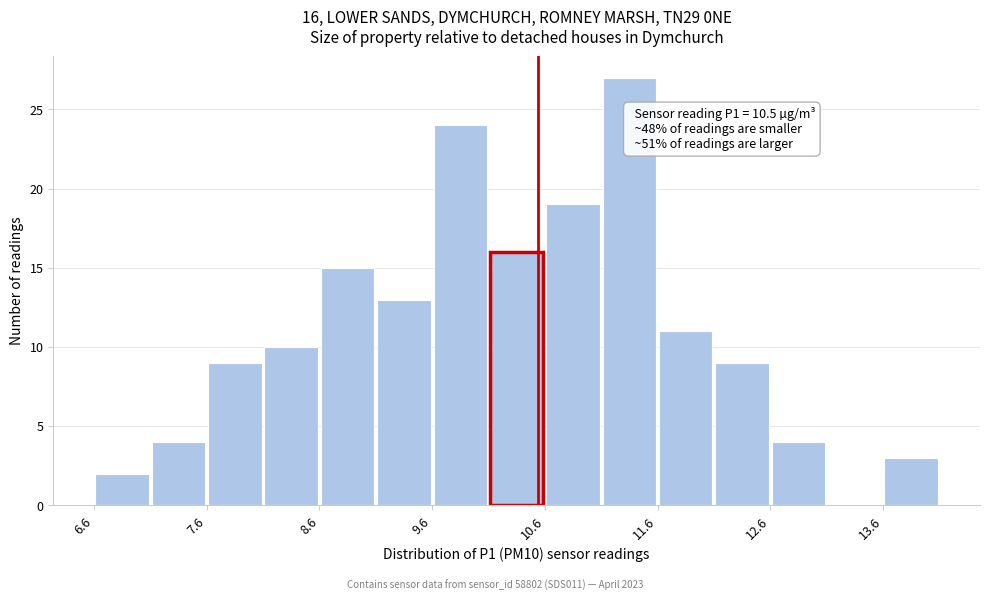

Which range on the x-axis has the tallest bar?

11.1 to 11.6